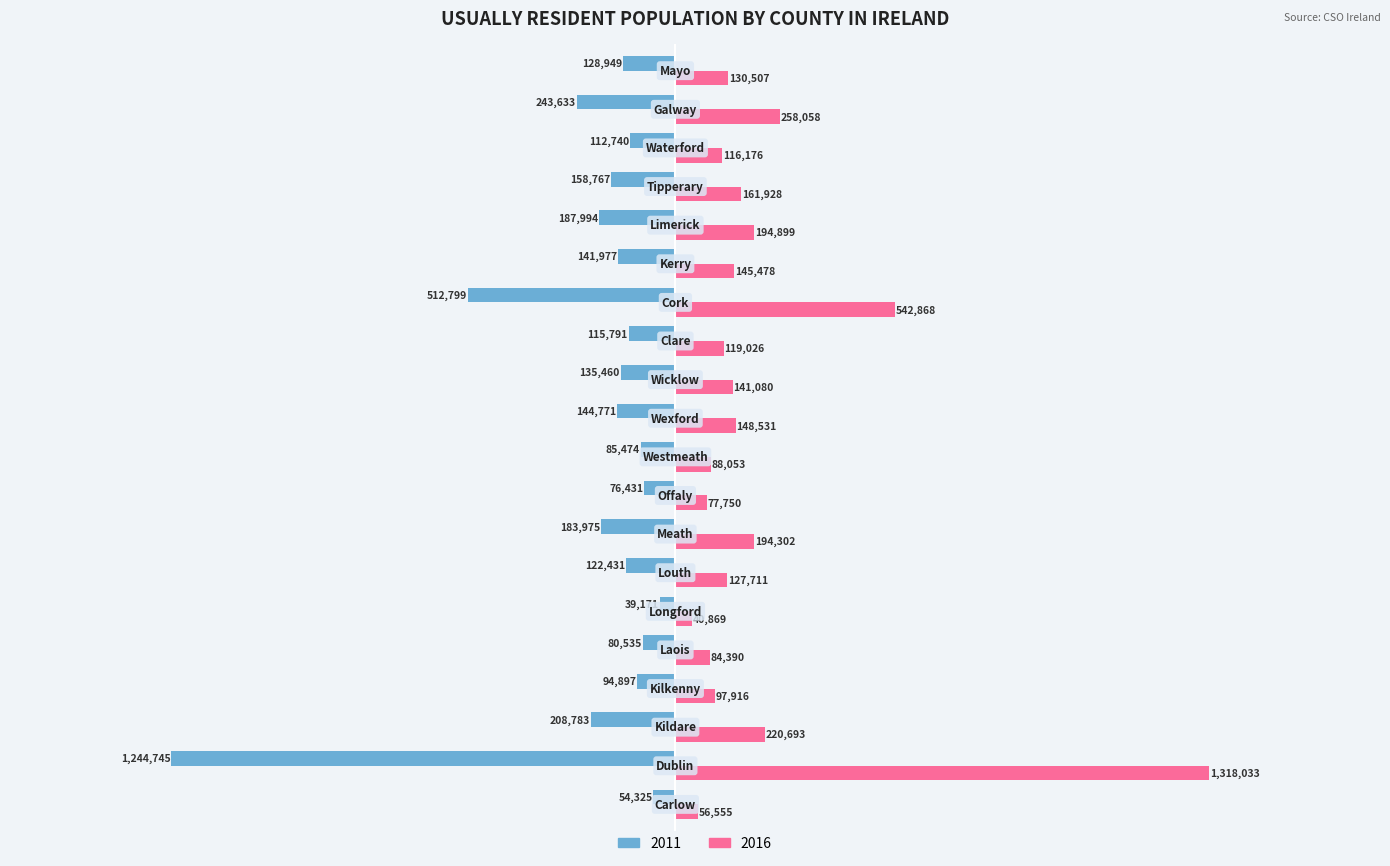

Which category has the lowest value in the 2016 series?

Longford